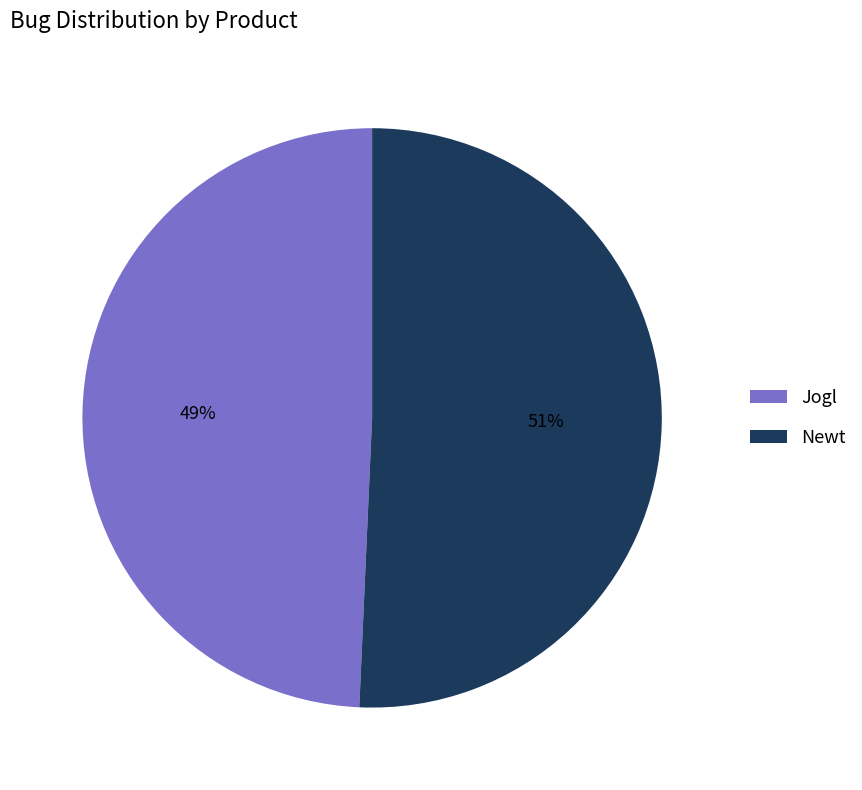

True or false: Jogl accounts for 61% of the total.

False